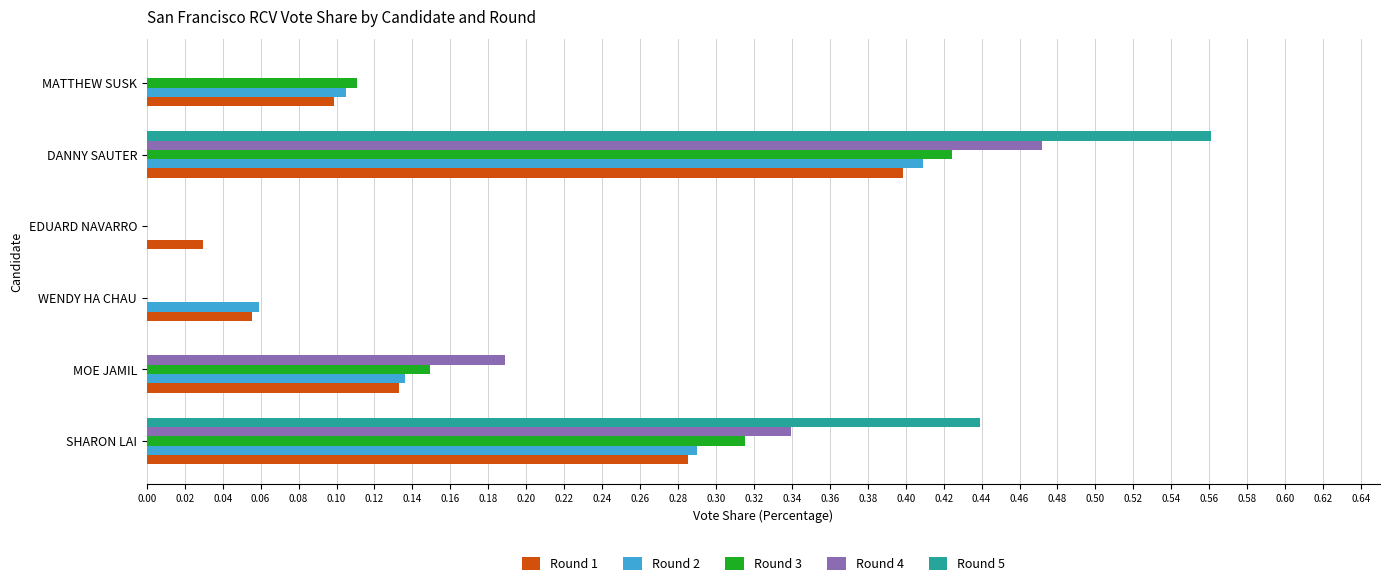

The Round 2 series shows 0.1 at MOE JAMIL. True or false?

True